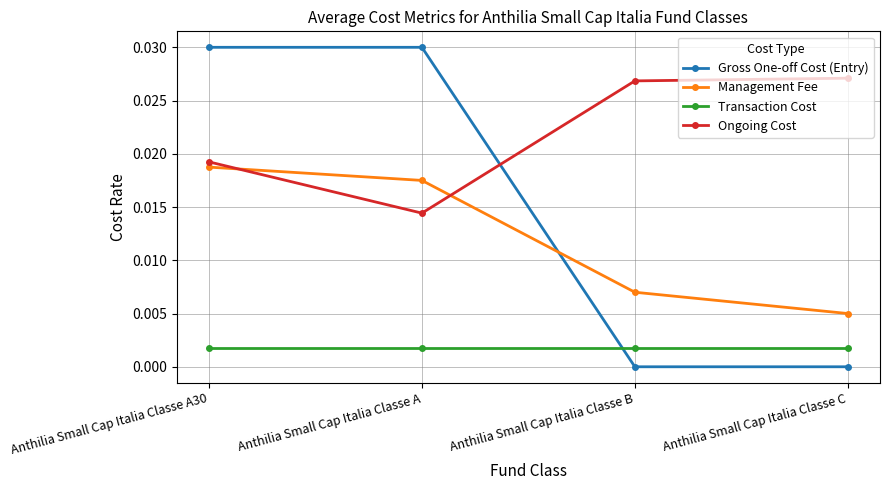

True or false: Transaction Cost and Ongoing Cost intersect in this chart.

False